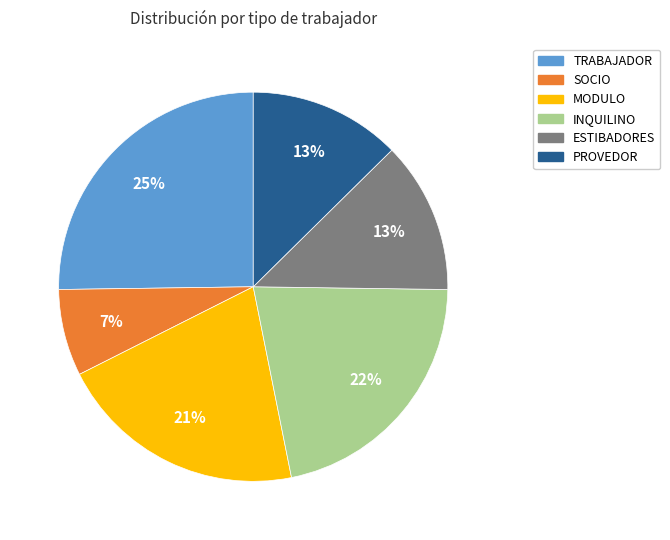

True or false: PROVEDOR accounts for 13% of the total.

True